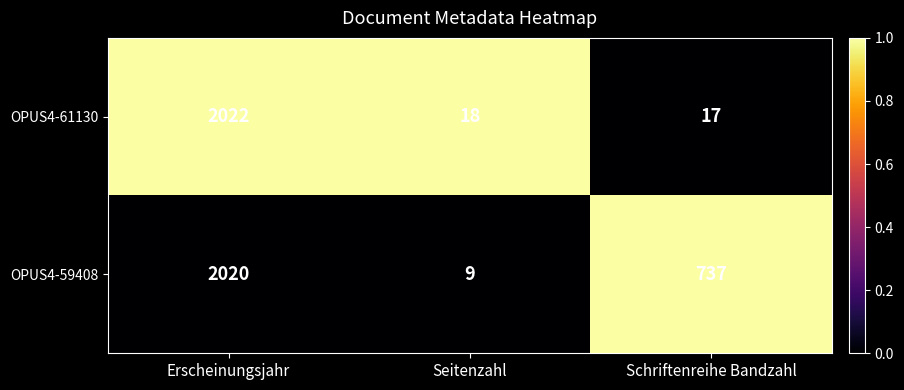

What is the sum of the OPUS4-61130 values at Erscheinungsjahr and Schriftenreihe Bandzahl?

2039